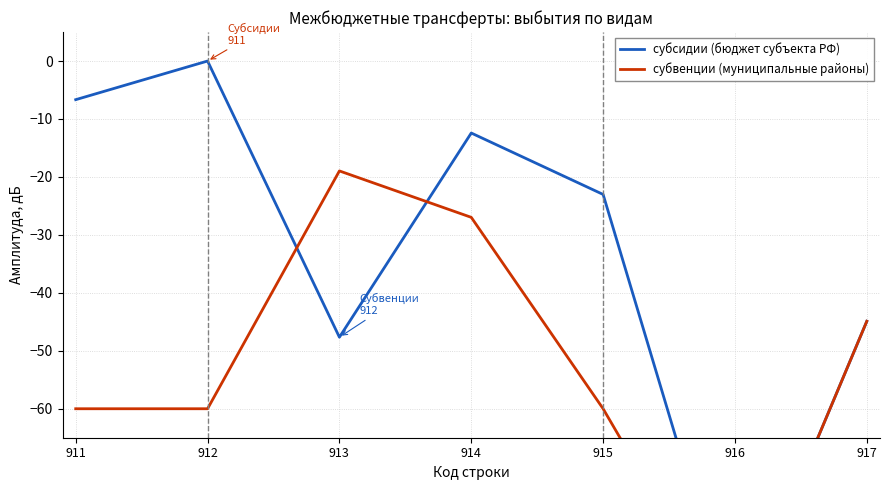

Which series has the largest range (max minus min)?

субсидии (бюджет субъекта РФ)